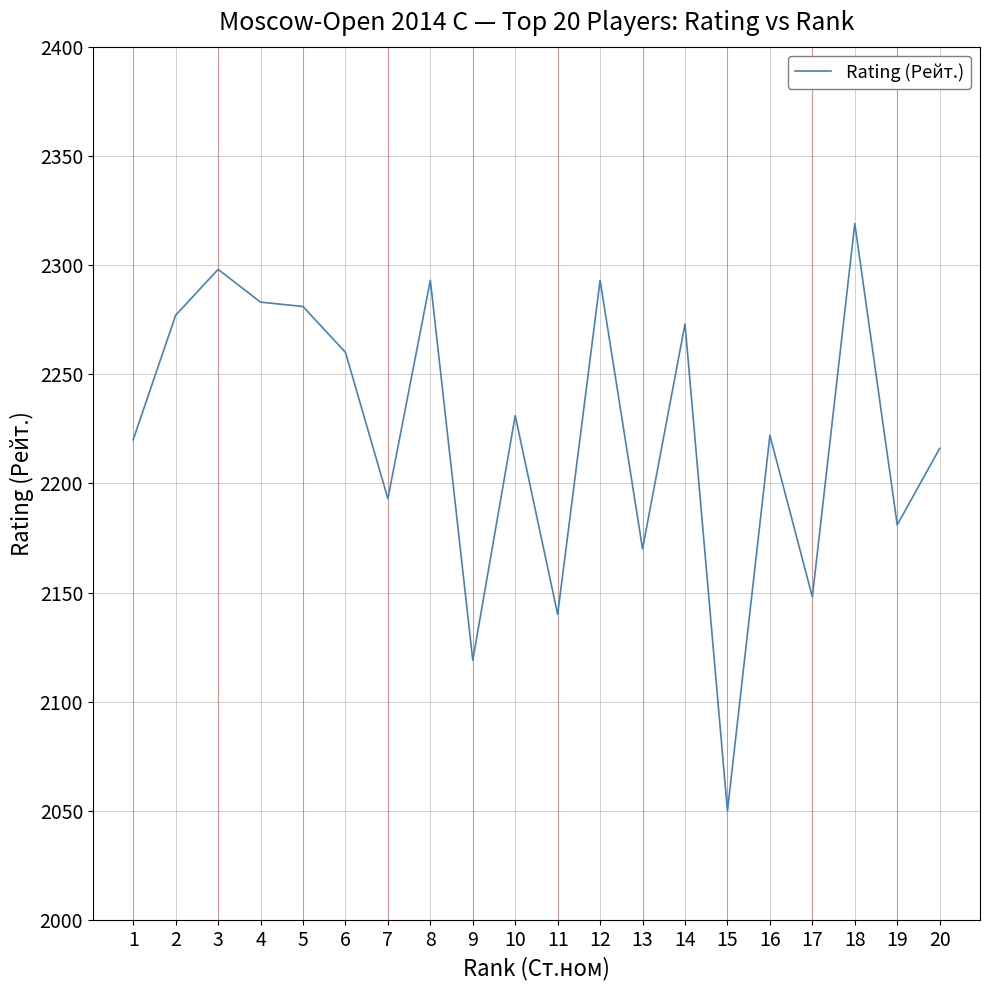

Reading left to right, extract all data points from this chart.

1=2220	2=2277	3=2298	4=2283	5=2281	6=2260	7=2193	8=2293	9=2119	10=2231	11=2140	12=2293	13=2170	14=2273	15=2050	16=2222	17=2148	18=2319	19=2181	20=2216